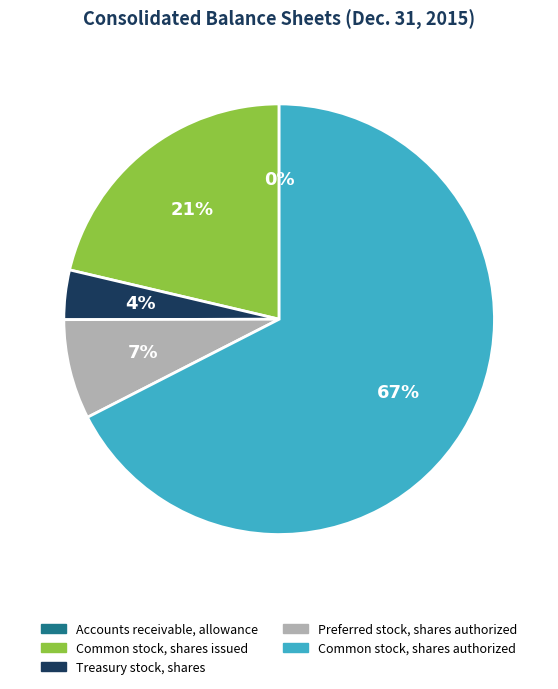

What percentage is the Preferred stock, shares authorized slice, to the nearest percent?

7%